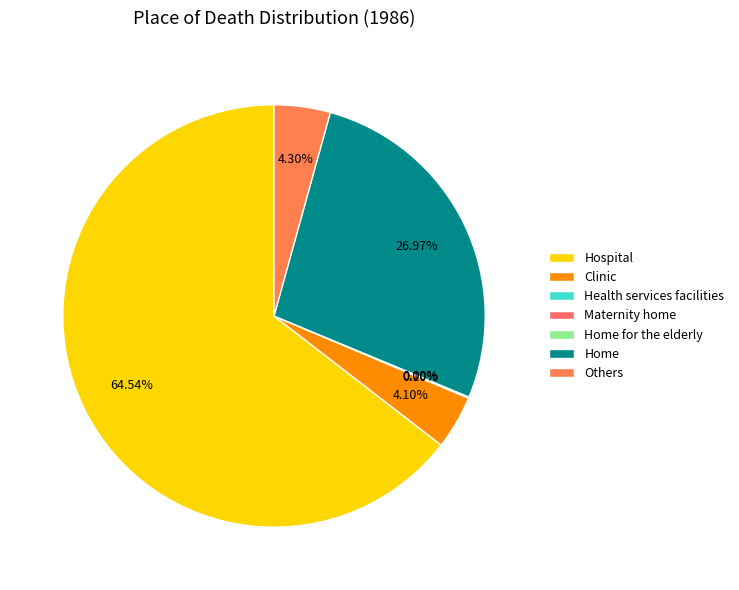

The Hospital slice represents 65% of the pie. True or false?

True